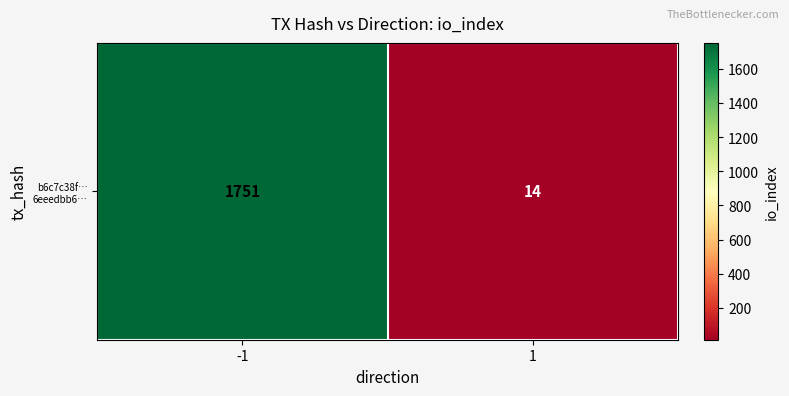

Rank the categories by value from lowest to highest.

1, -1